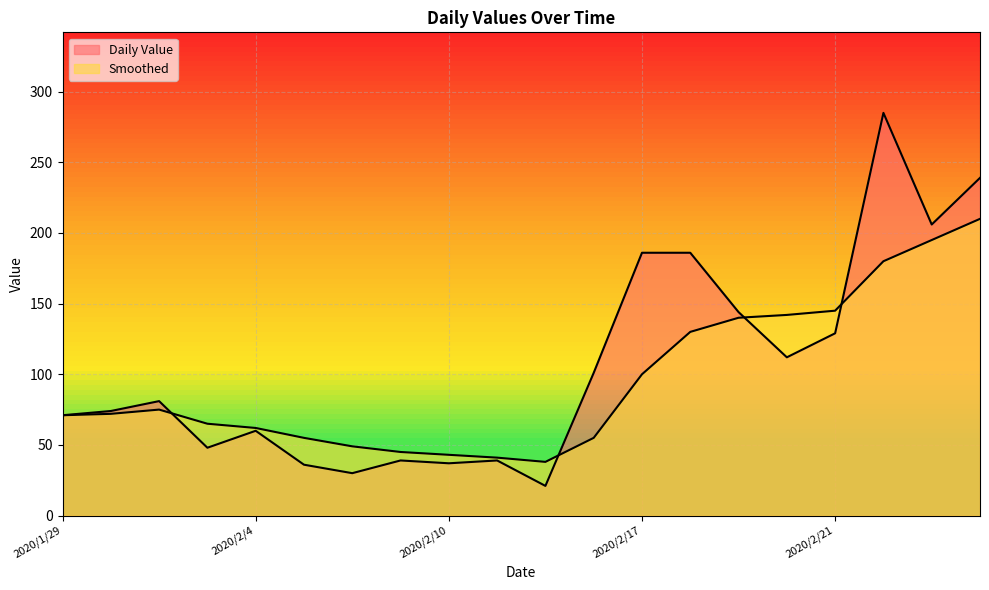

At 2020/1/31, list the series in order from largest to smallest.

Daily Value, Smoothed